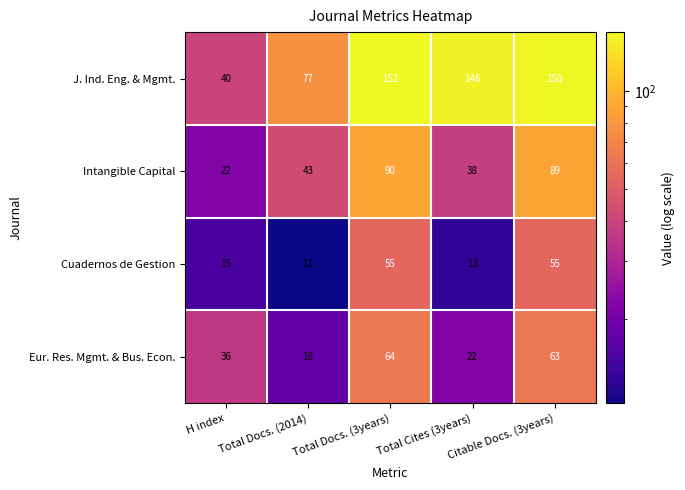

Which series has the largest range (max minus min)?

J. Ind. Eng. & Mgmt.